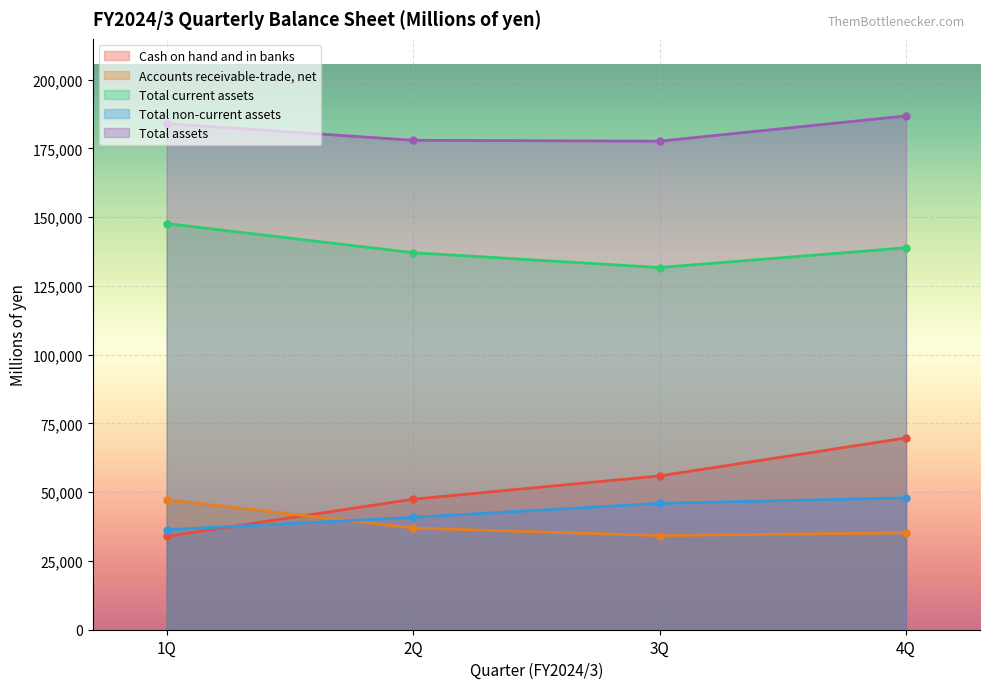

Is it true that Cash on hand and in banks equals 75939 at 2Q?

False